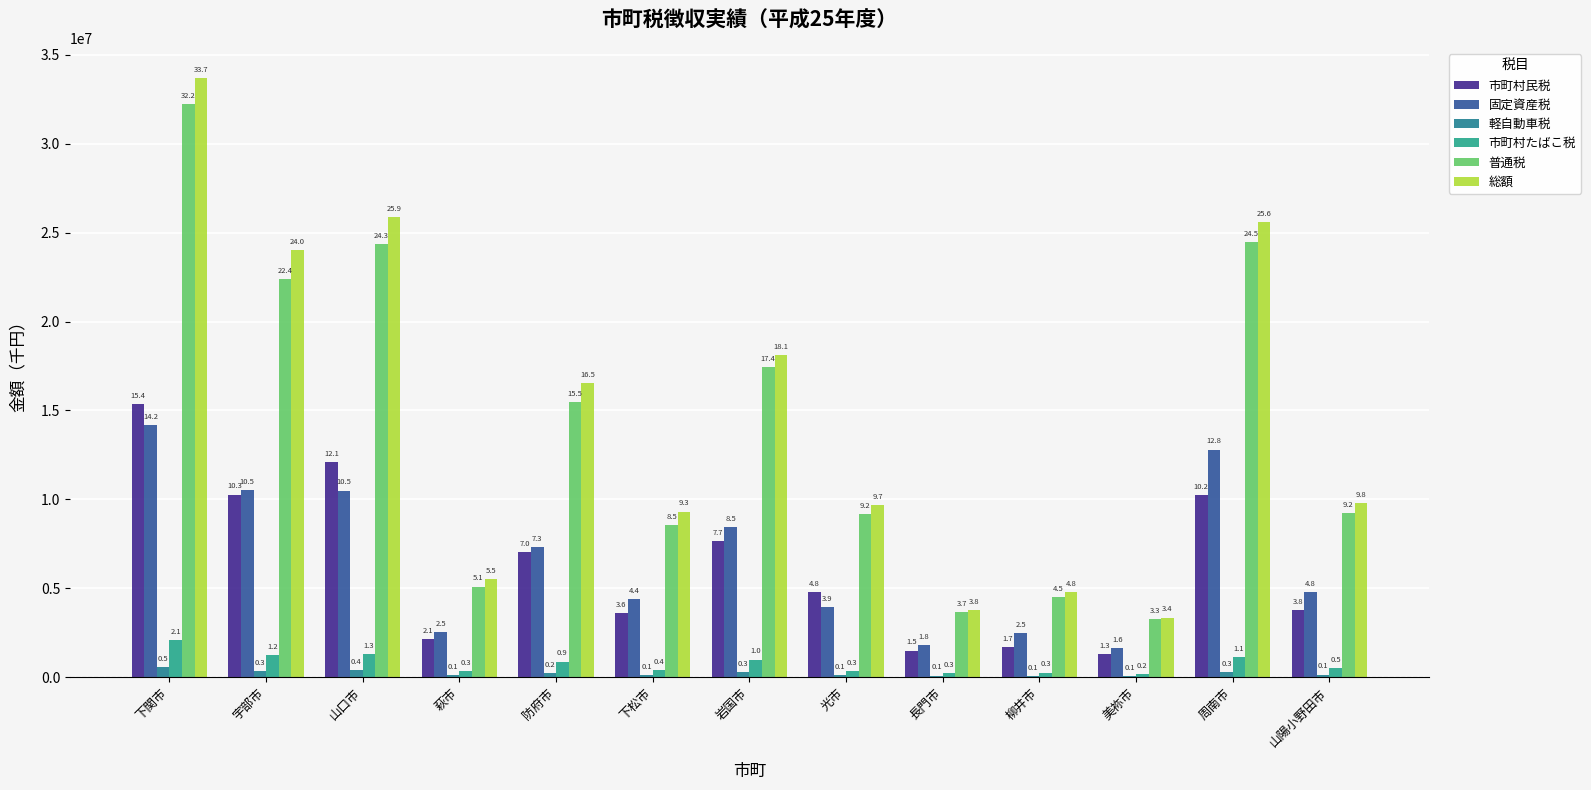

What is the lowest value of the 固定資産税 series?

1617983